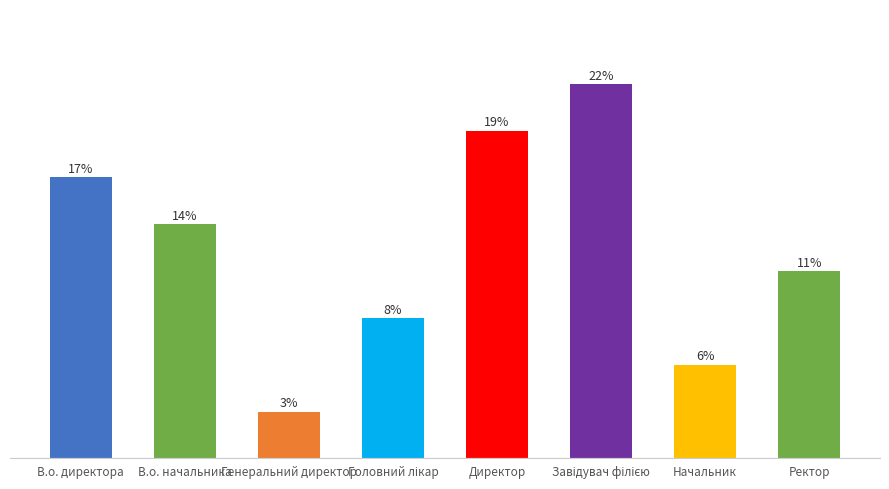

Rank the categories by value from highest to lowest.

Завідувач філією, Директор, В.о. директора, В.о. начальника, Ректор, Головний лікар, Начальник, Генеральний директор